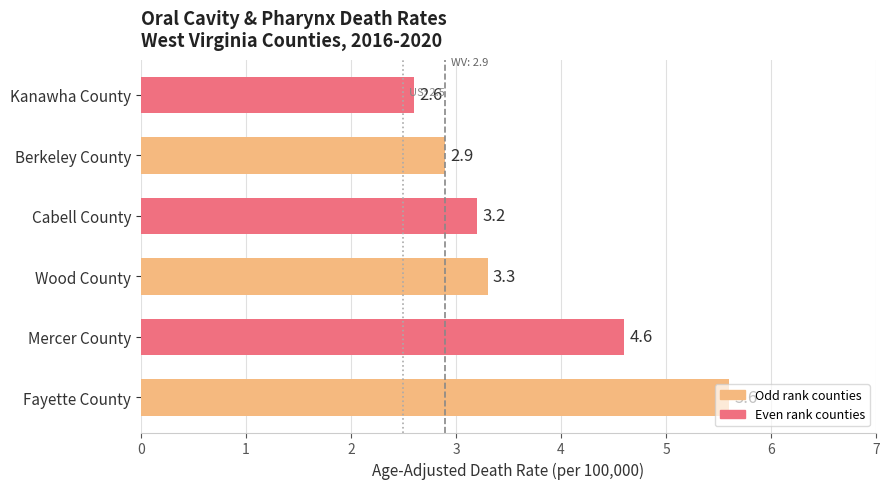

List the labels in order of value, largest first.

Fayette County, Mercer County, Wood County, Cabell County, Berkeley County, Kanawha County